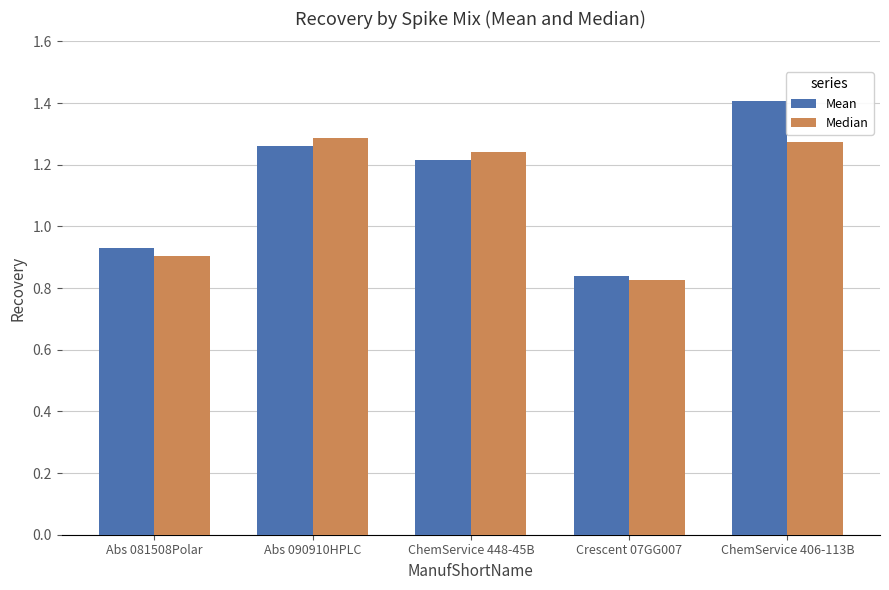

Which category has the highest value across all series?

ChemService 406-113B